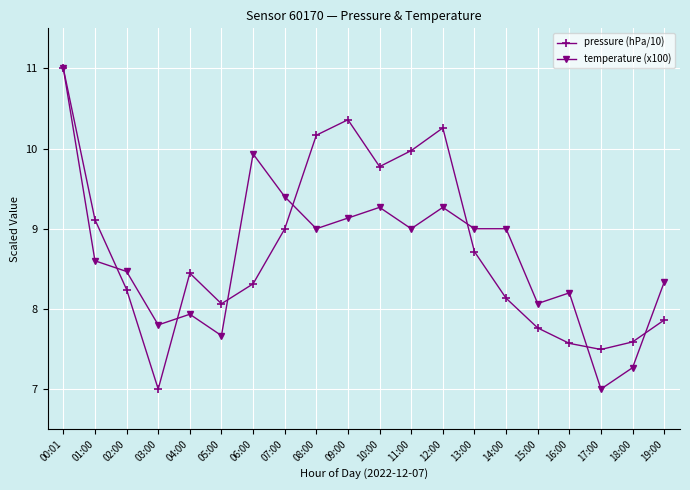

Reading left to right, transcribe all the data shown in this chart.

pressure (hPa/10): 11.0	9.1	8.2	7.0	8.4	8.1	8.3	9.0	10.2	10.4	9.8	10.0	10.3	8.7	8.1	7.8	7.6	7.5	7.6	7.9
temperature (x100): 11.0	8.6	8.5	7.8	7.9	7.7	9.9	9.4	9.0	9.1	9.3	9.0	9.3	9.0	9.0	8.1	8.2	7.0	7.3	8.3